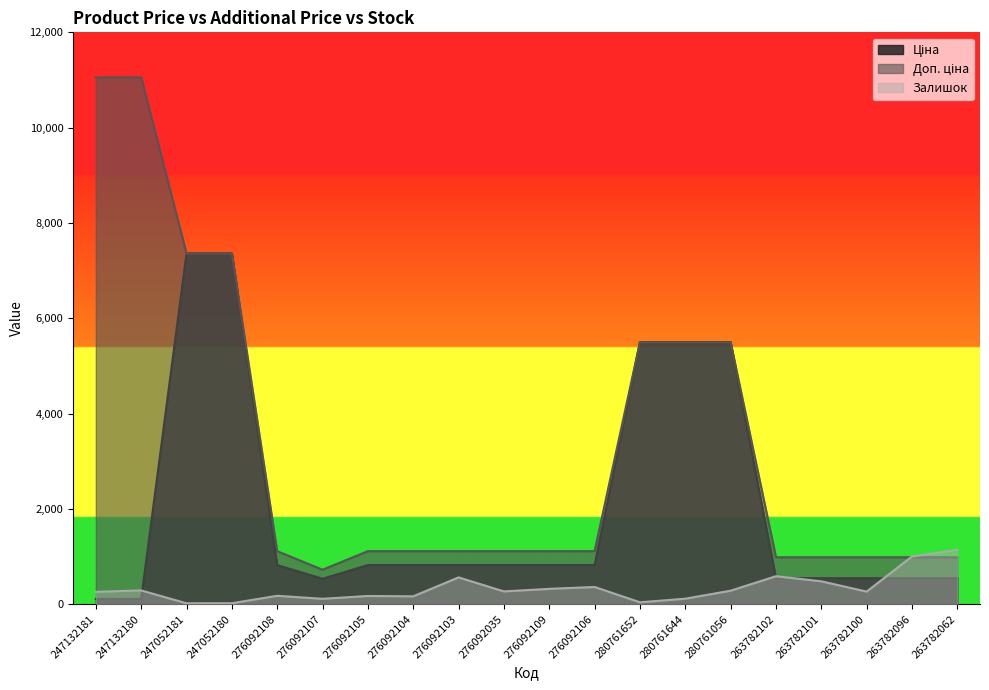

How many data points does each series have?

20